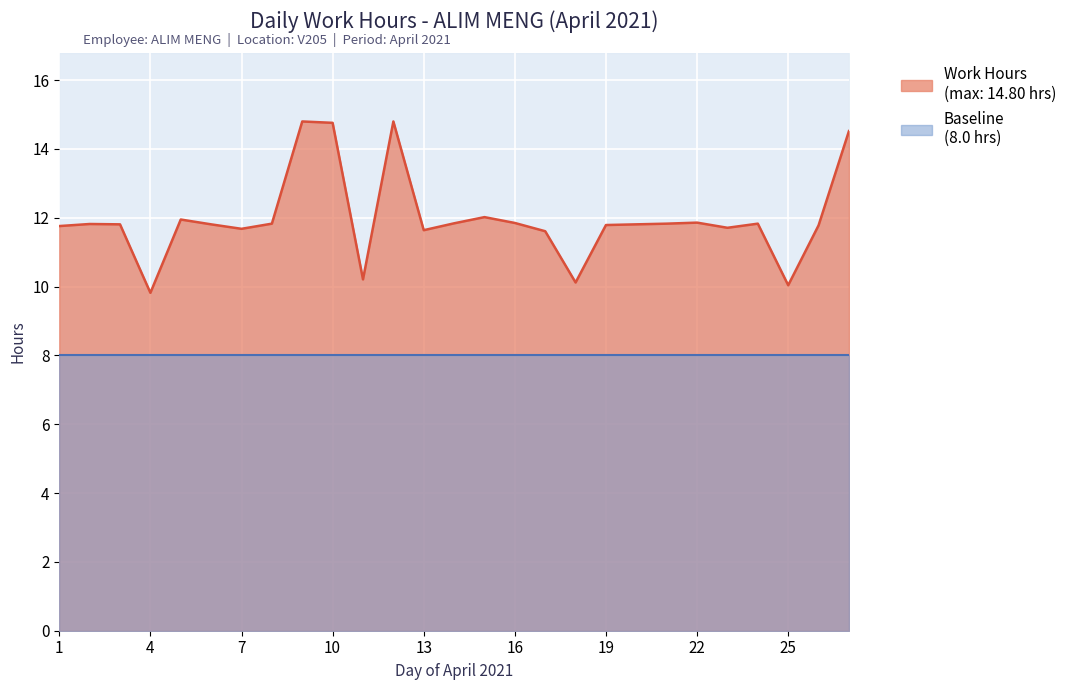

Reading left to right, transcribe all the data shown in this chart.

11.8	11.8	11.8	9.8	11.9	11.8	11.7	11.8	14.8	14.8	10.2	14.8	11.6	11.8	12.0	11.8	11.6	10.1	11.8	11.8	11.8	11.9	11.7	11.8	10.0	11.8	14.5